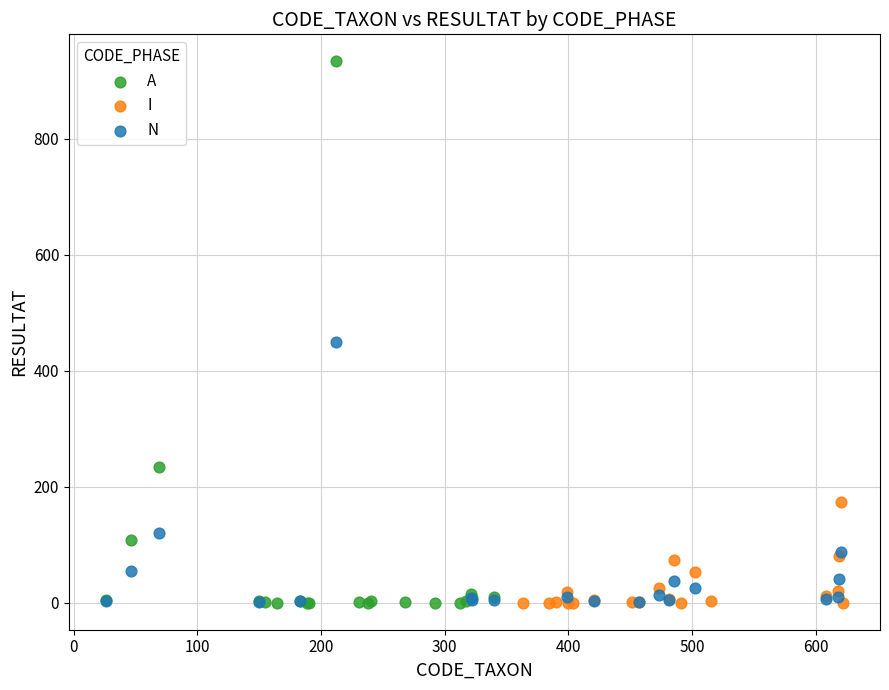

What are all the series names shown in the legend?

A, I, N